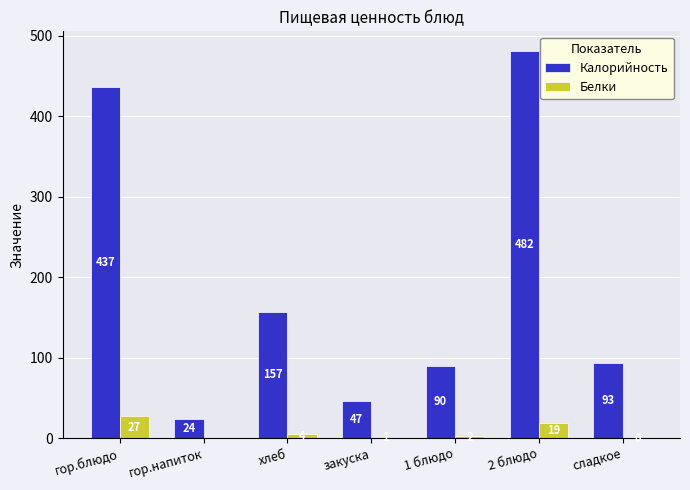

Which series changed the most between гор.напиток and 2 блюдо?

Калорийность